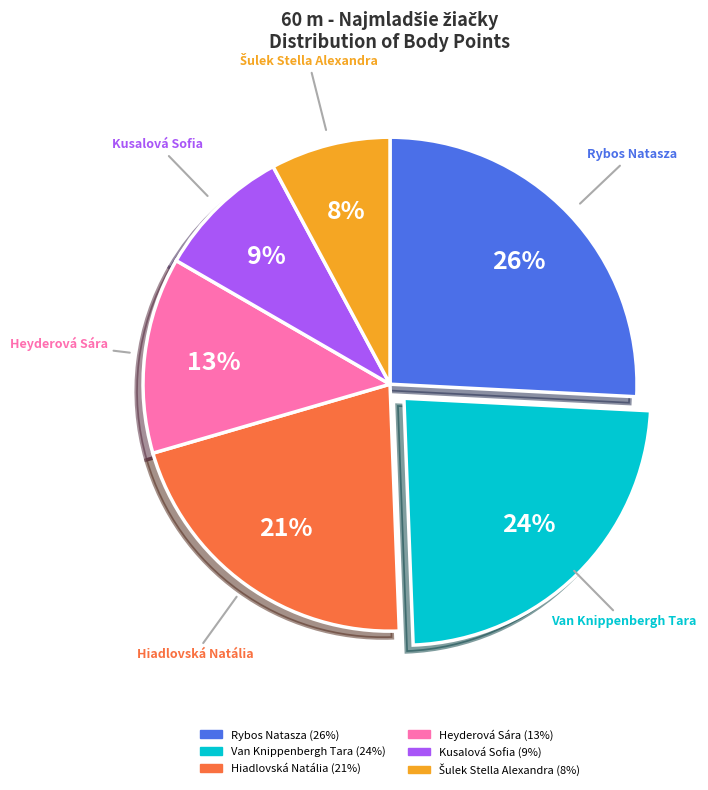

What is the largest slice in the pie chart?

Rybos Natasza